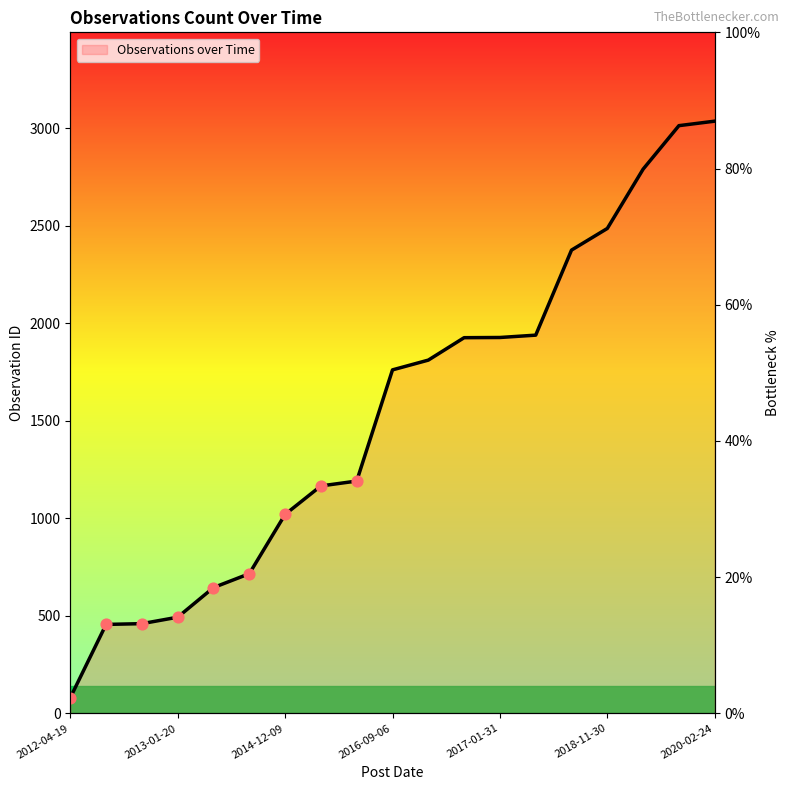

Which has a higher value, 2012-04-19 or 2012-07-28?

2012-07-28